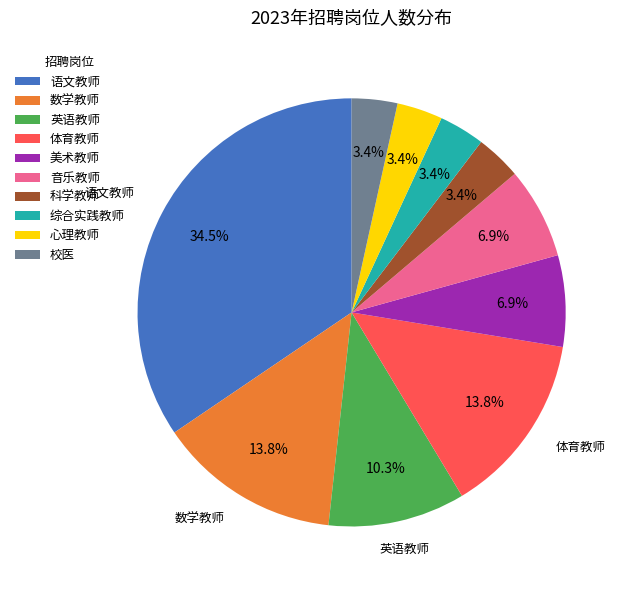

Is it true that 音乐教师 is 1% of the pie?

False